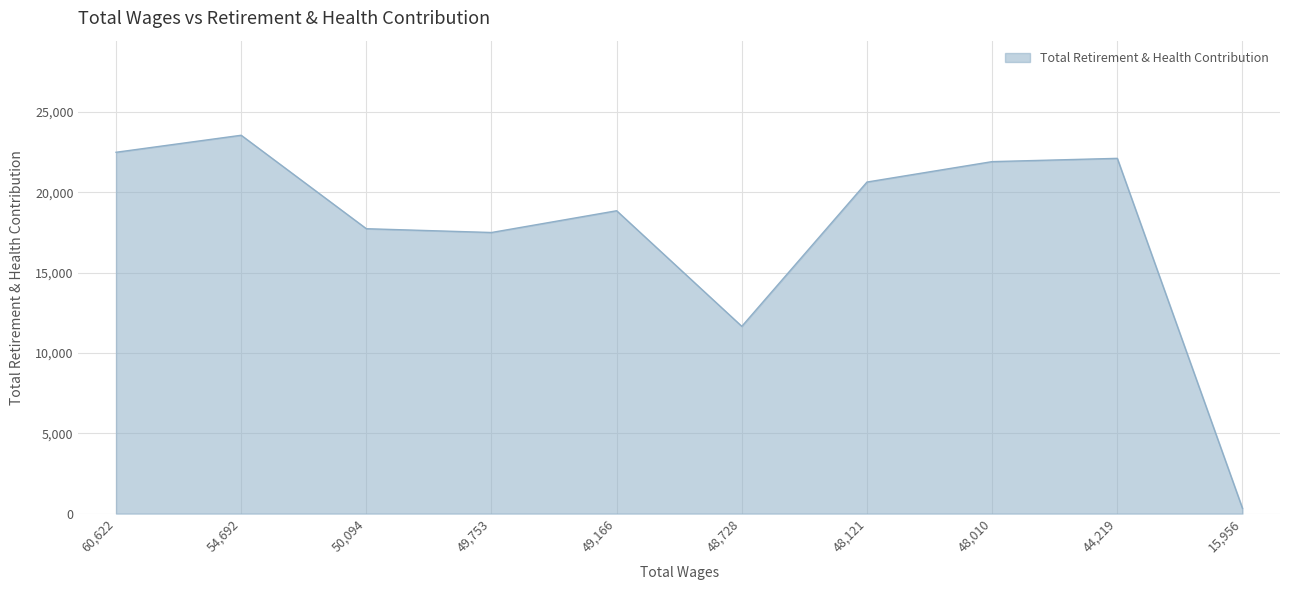

What is the ratio of the value at 49,753 to the value at 54,692?

0.7